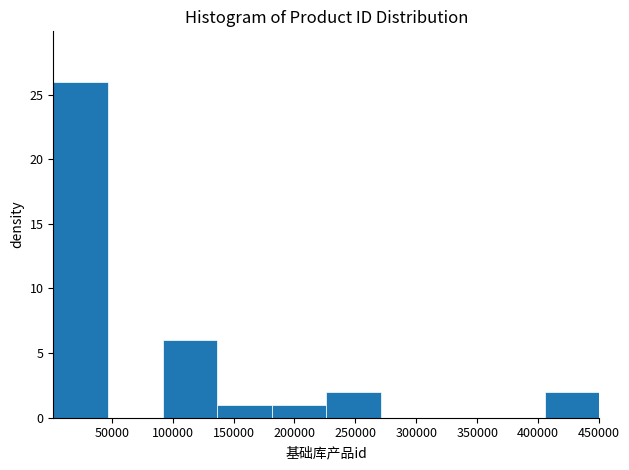

Over which range of the x-axis is the bar tallest?

0 to 45000